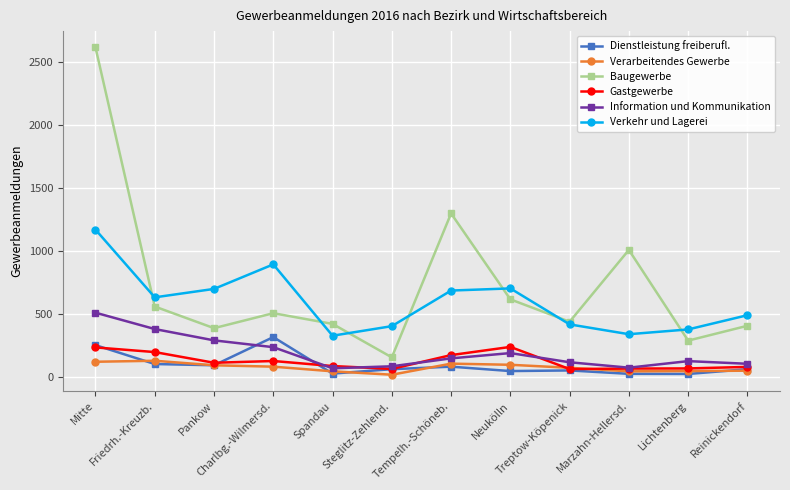

The value of Verarbeitendes Gewerbe at Treptow-Köpenick is 70. True or false?

True